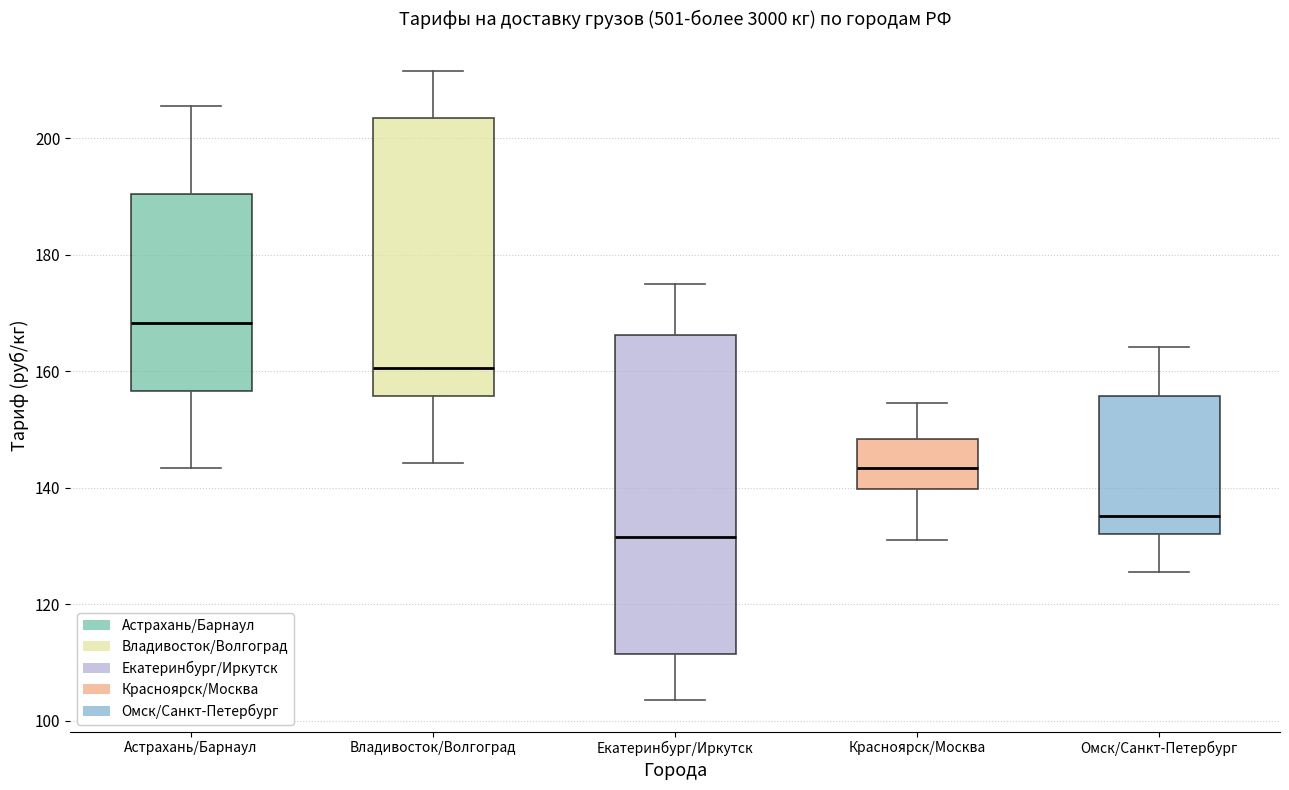

Which box has the highest median line?

Астрахань/Барнаул